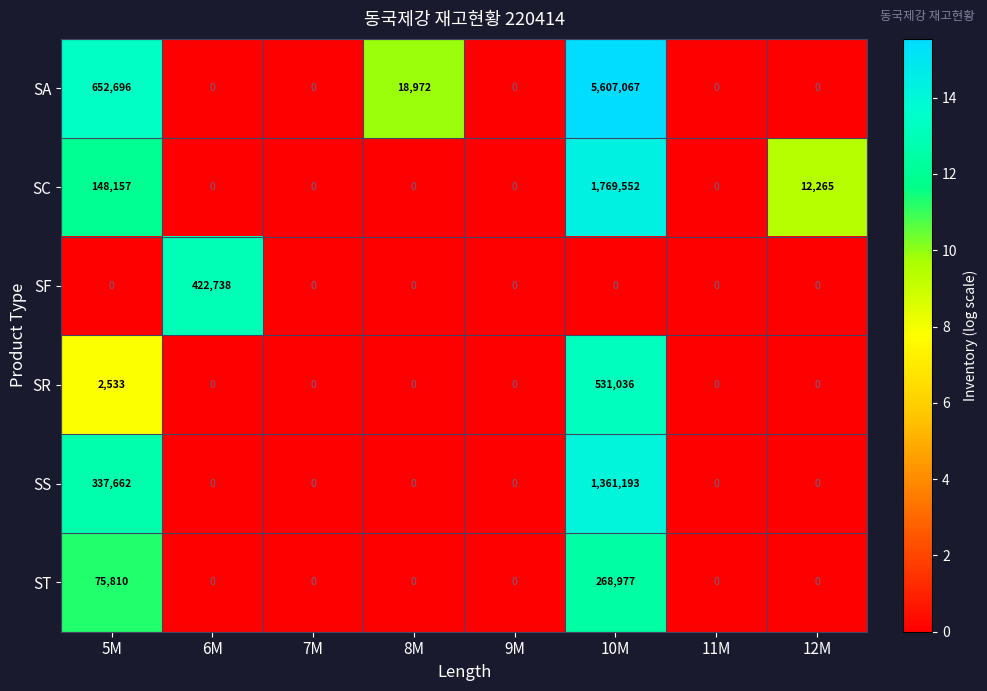

How many ST values are between 0 and 75810?

7